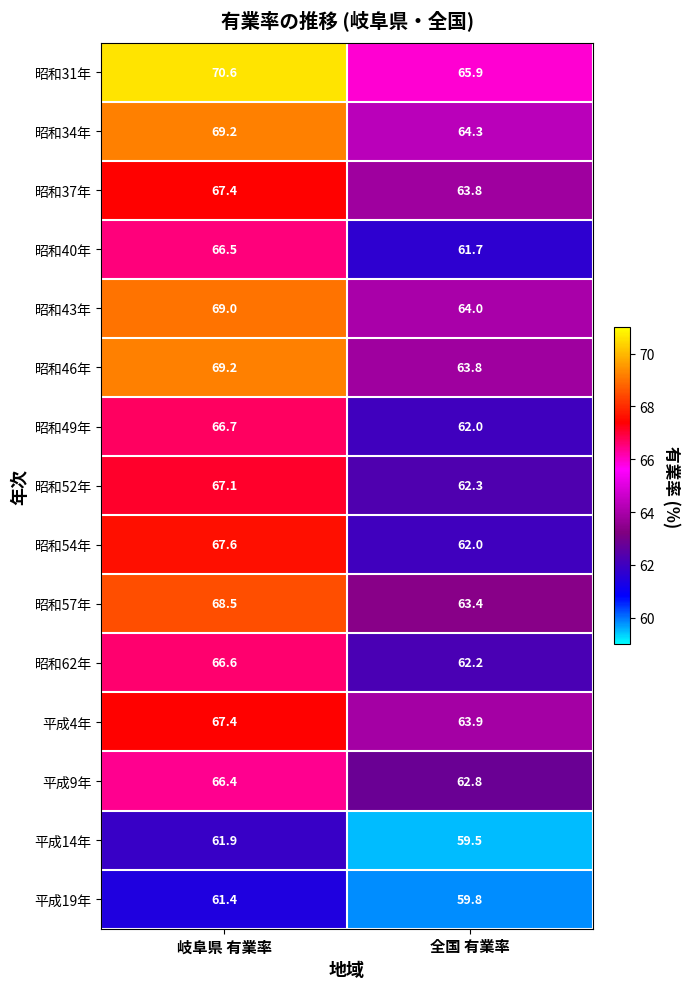

Which series has the largest total across all categories?

昭和31年